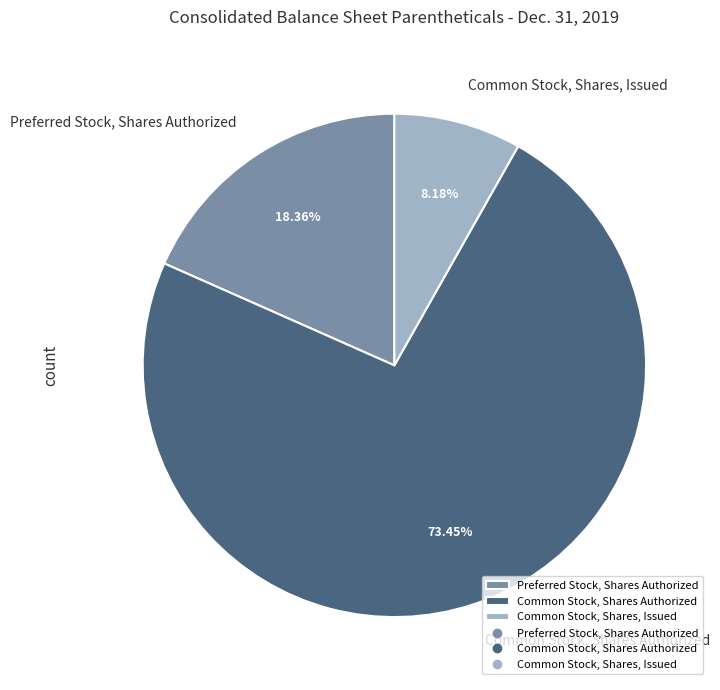

How many slices are in this pie chart?

3